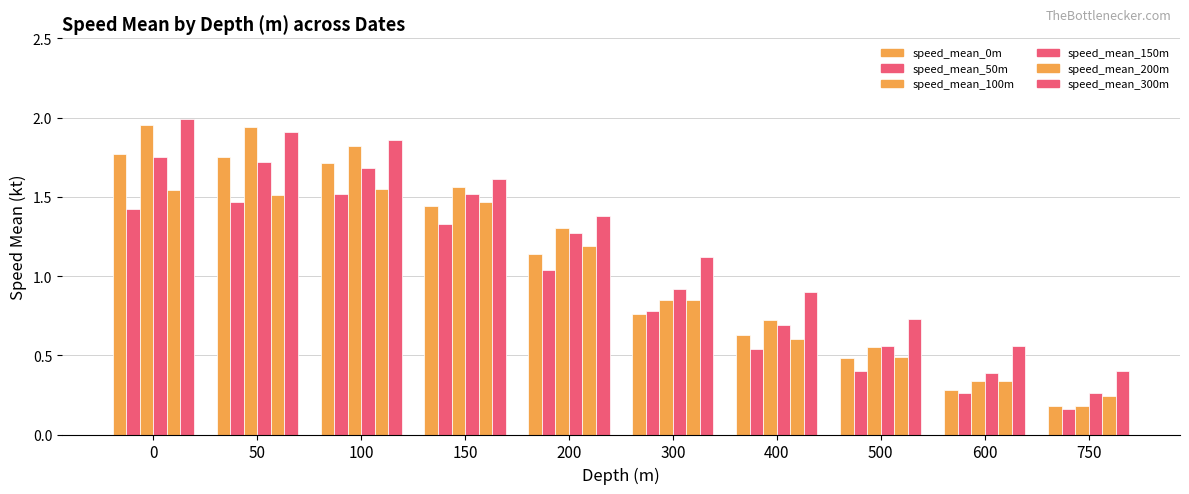

Is the value of speed_mean_0m at 500 greater than the value of speed_mean_50m at 300?

No